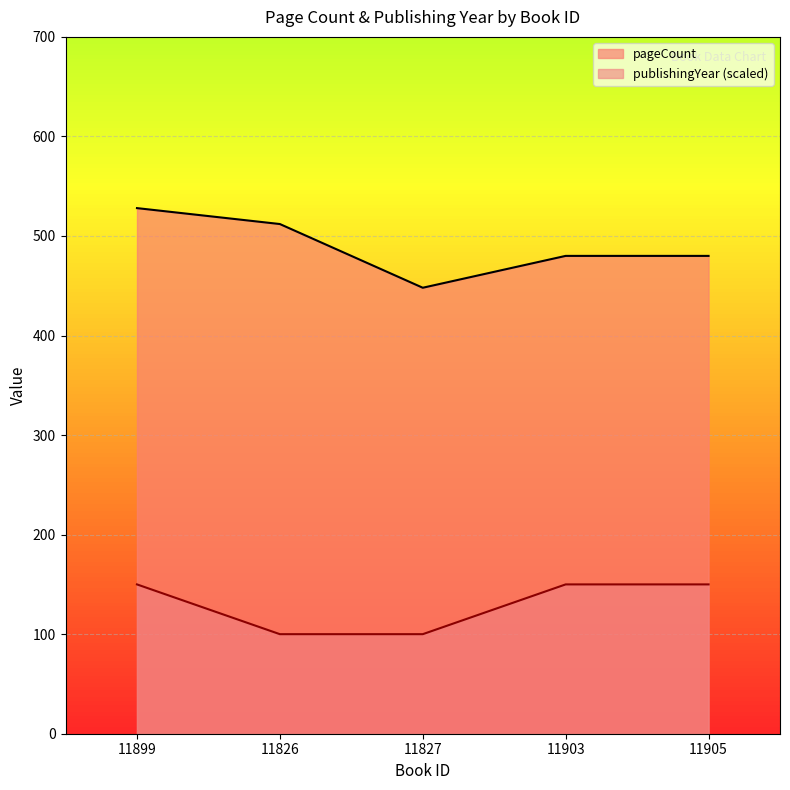

True or false: pageCount and publishingYear intersect in this chart.

False